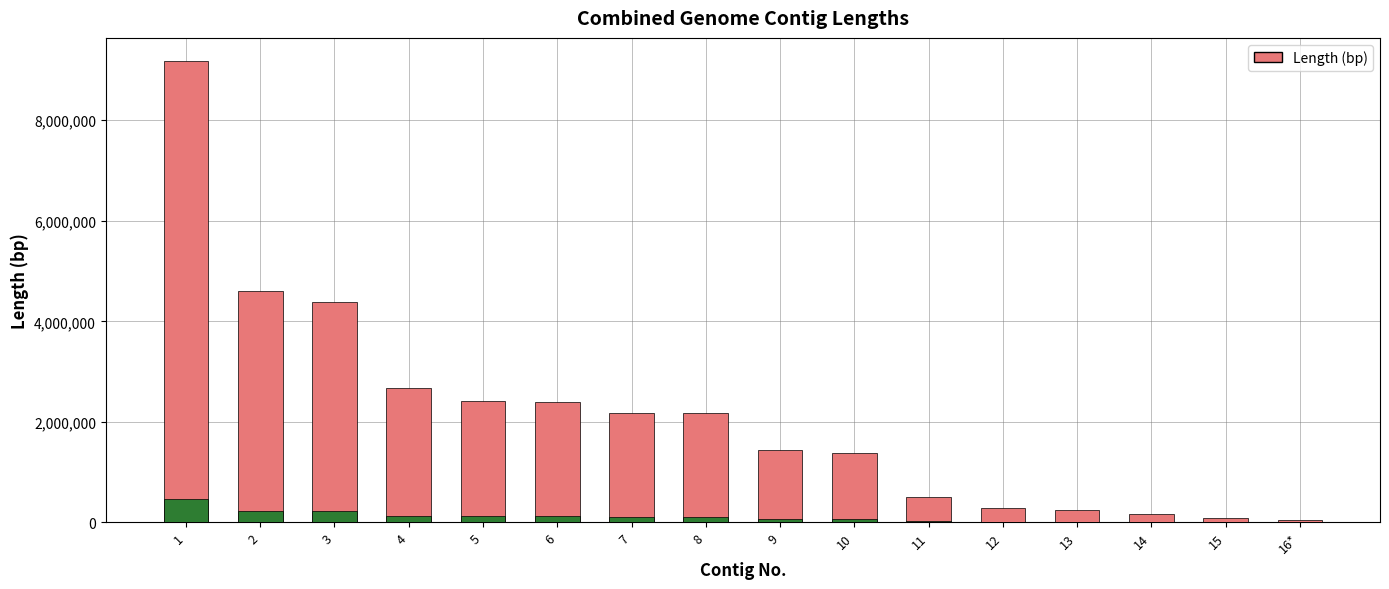

How many bars are there in total?

16